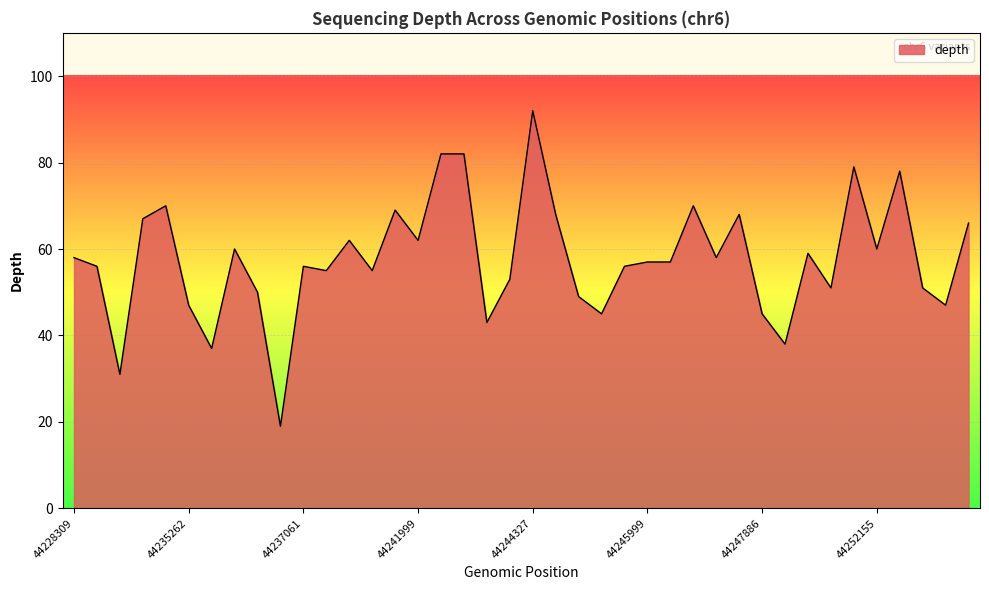

What is the maximum value shown in the chart?

92